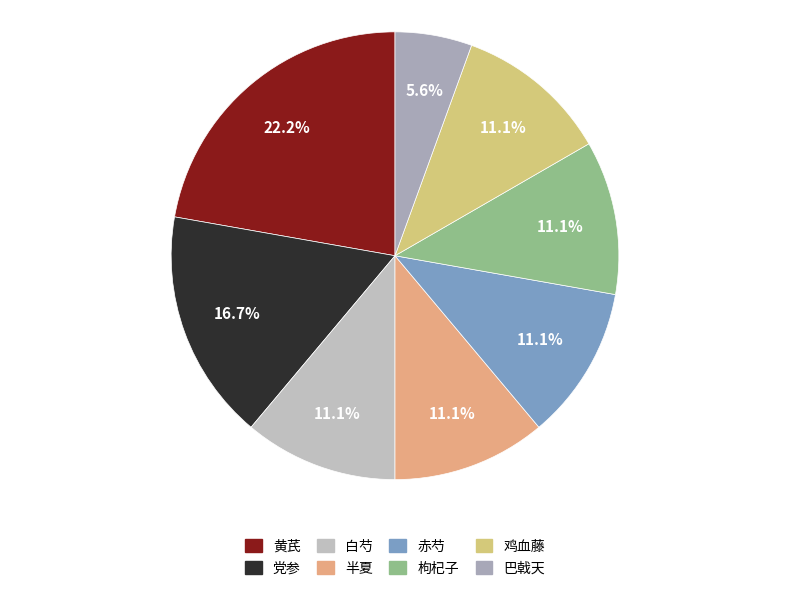

How many segments does this pie chart have?

8